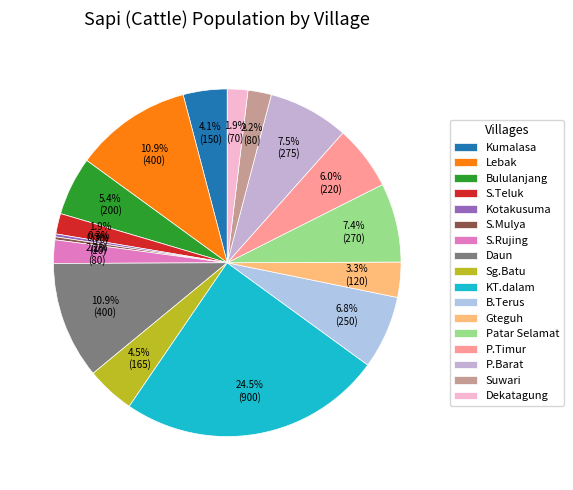

To the nearest percent, what portion does Lebak represent?

11%